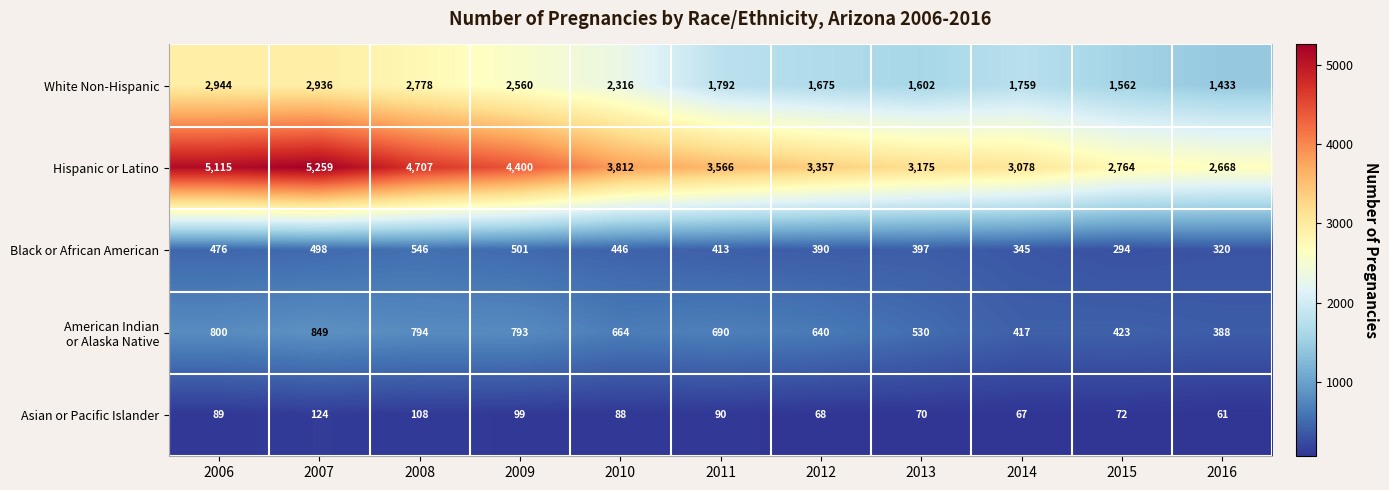

The Hispanic or Latino series shows 5115 at 2006. True or false?

True